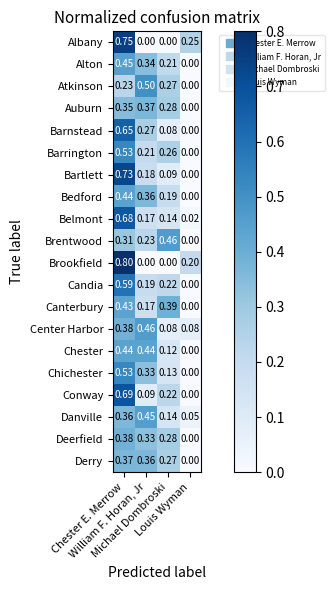

Which series has the largest range (max minus min)?

Brookfield